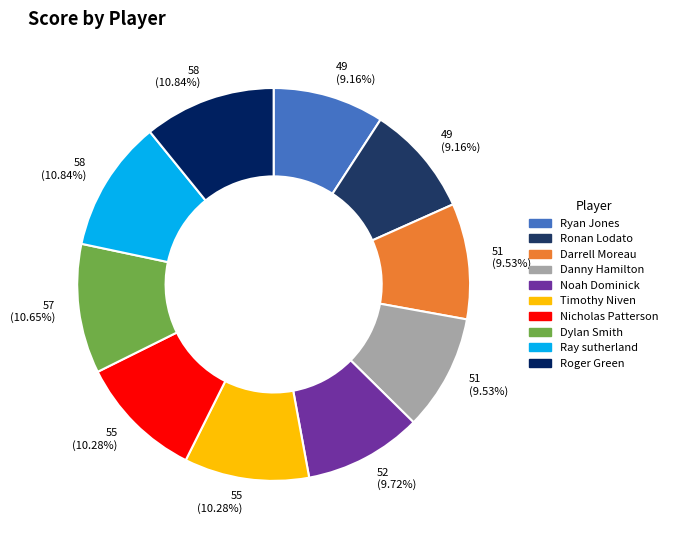

What is the change in value from Ronan Lodato to Timothy Niven?

+6